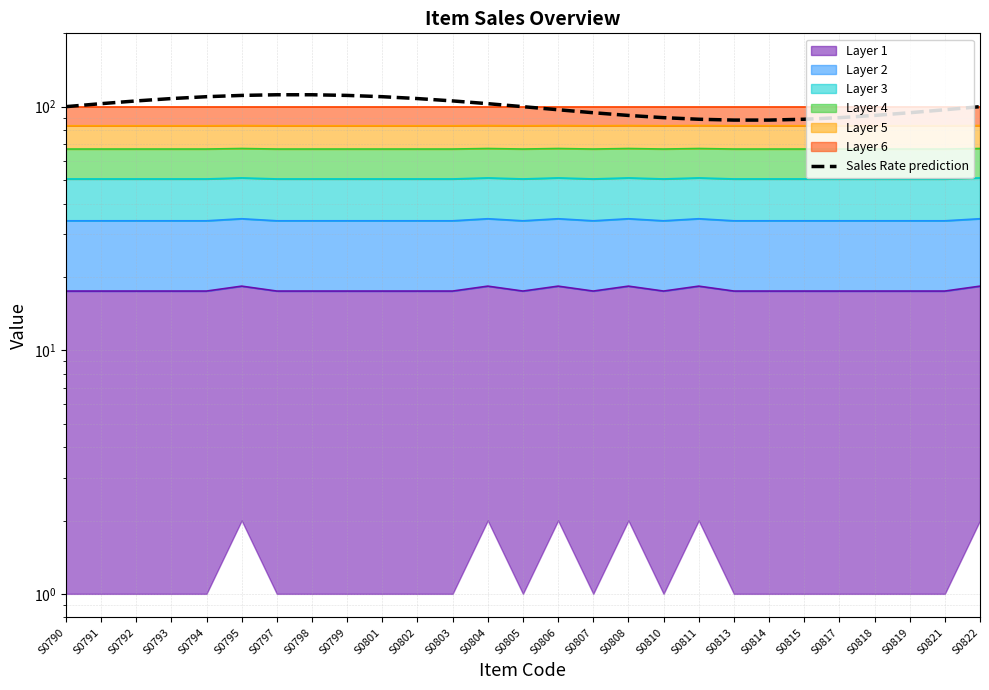

Between S0818 and S0805, which is larger?

S0805